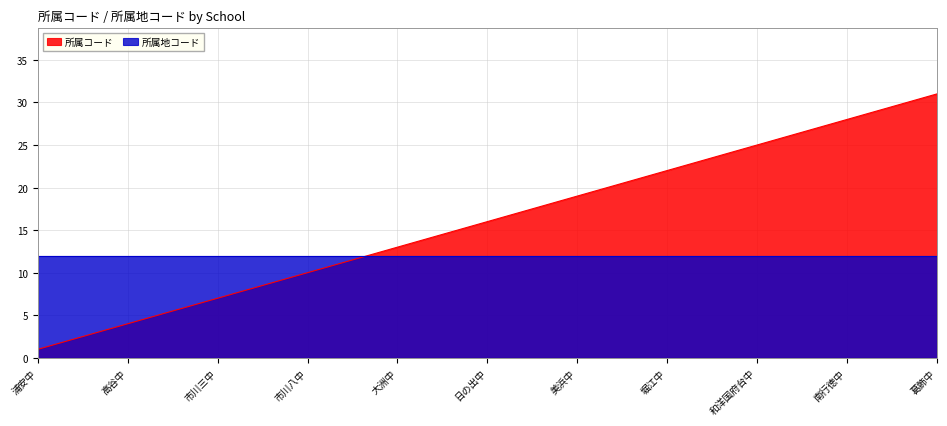

Rank the categories by value from lowest to highest.

浦安中, 下貝塚中, 高洲中, 高谷中, 市川中, 市川五中, 市川三中, 市川四中, 市川二中, 市川八中, 市川六中, 昭和学院中, 大洲中, 筑波大聴覚中, 東海大浦安中, 日の出中, 日出学園中, 入船中, 美浜中, 富岡中, 福栄中, 堀江中, 妙典中, 明海中, 和洋国府台中, 船橋芝山中, 市川七中, 南行徳中, 塩浜学園中, 国府台女子中, 葛飾中